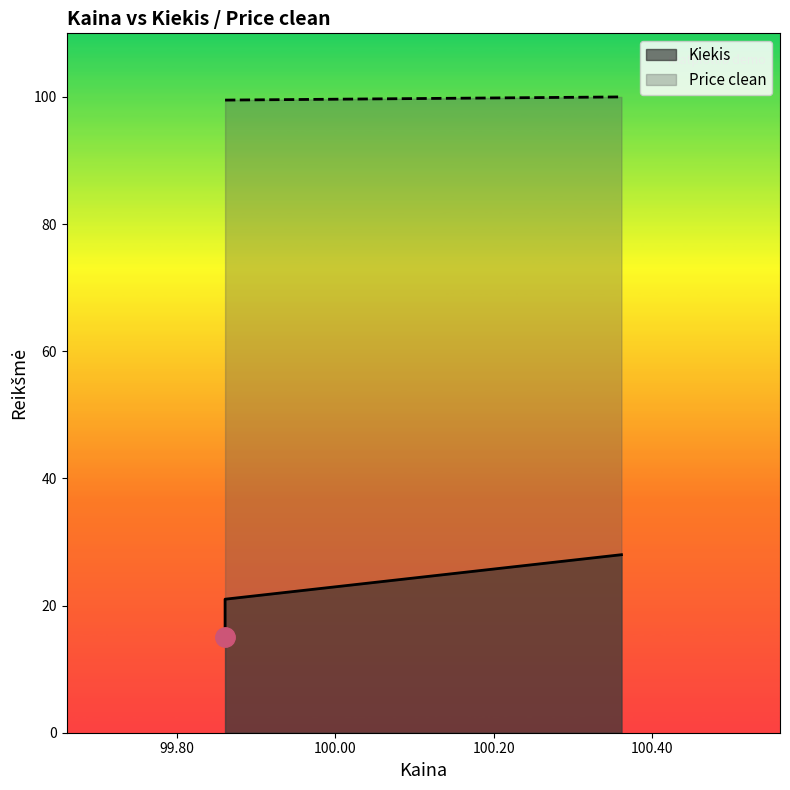

What is the value of the 1st point from the left?

15